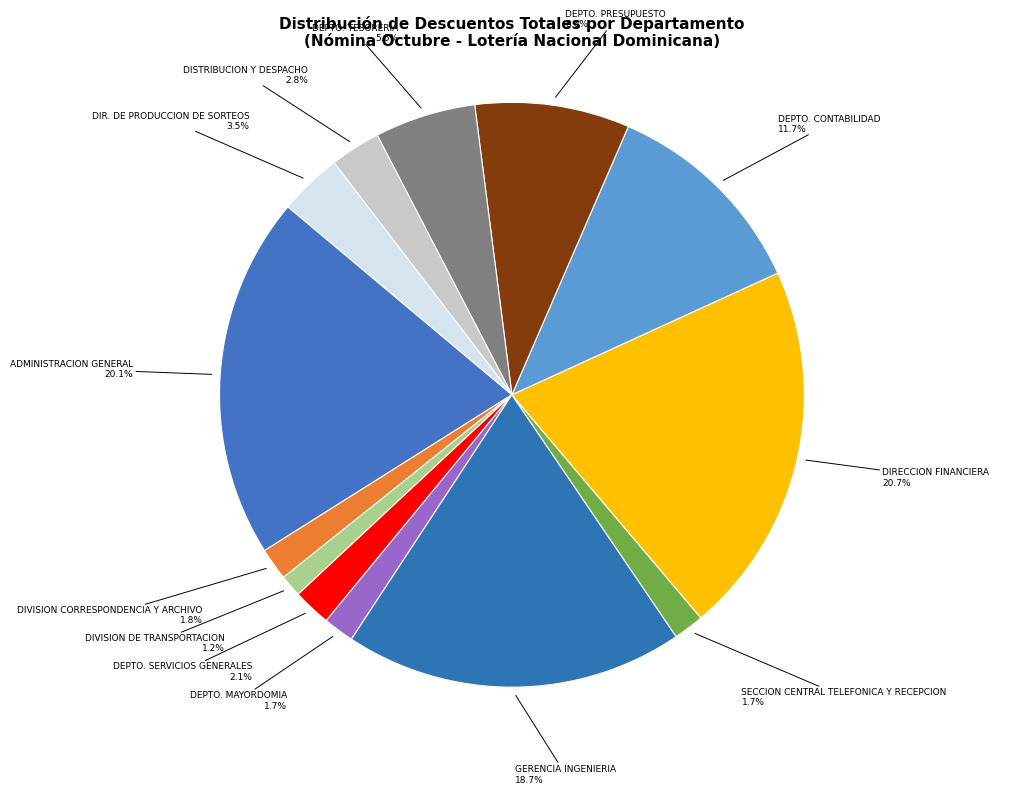

What percentage do DEPTO. SERVICIOS GENERALES and DIR. DE PRODUCCION DE SORTEOS together represent?

5.6%